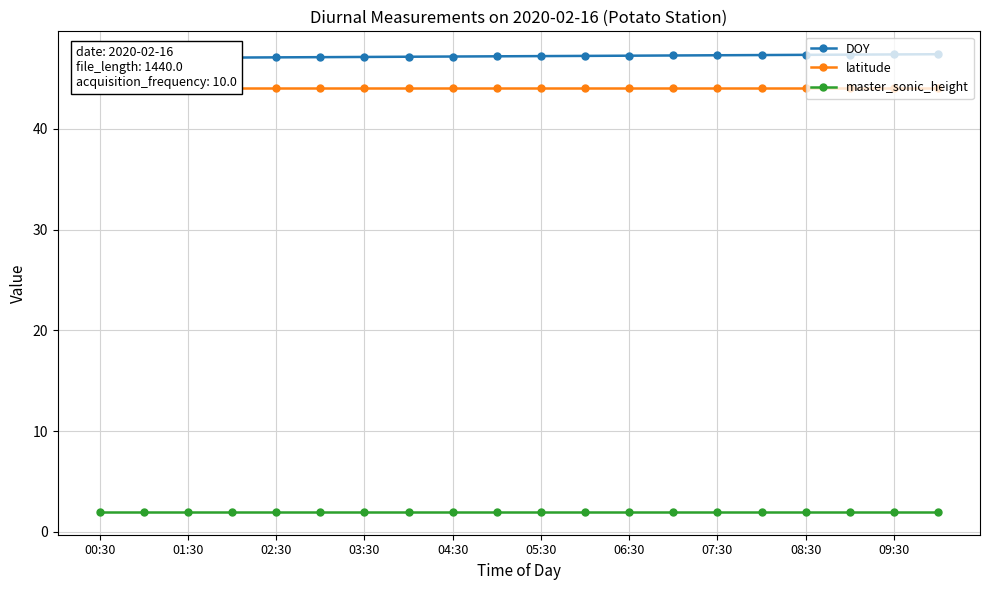

Between 03:30 and 06:30, which series saw the biggest shift?

DOY